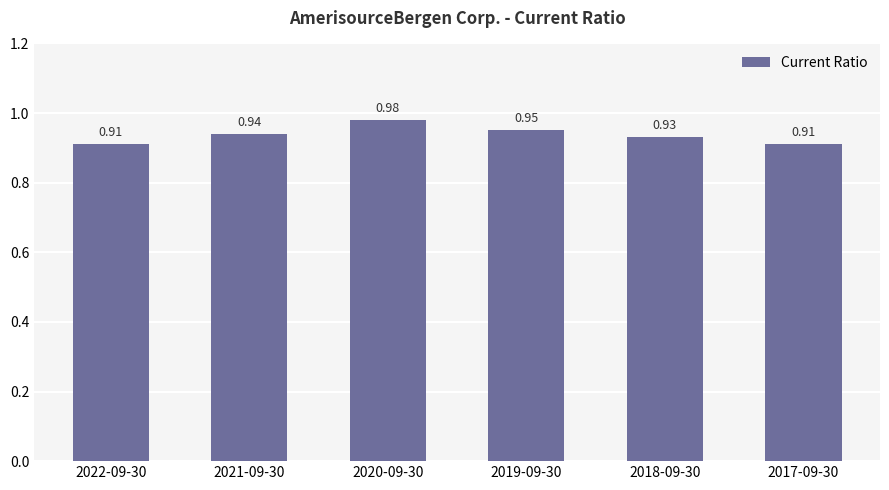

Is it true that the value at 2018-09-30 is 0.2?

False